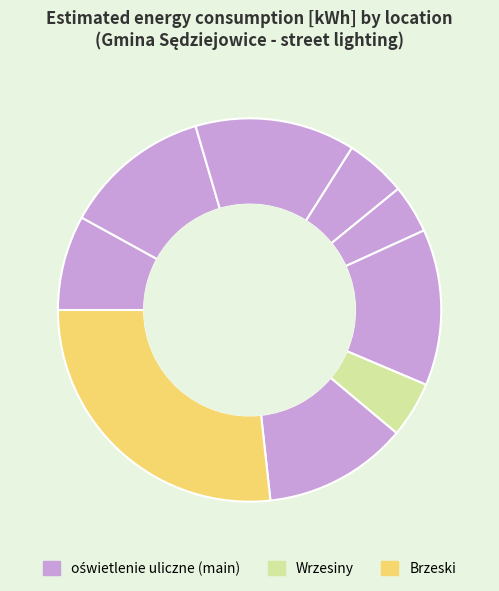

How many slices are in this pie chart?

9